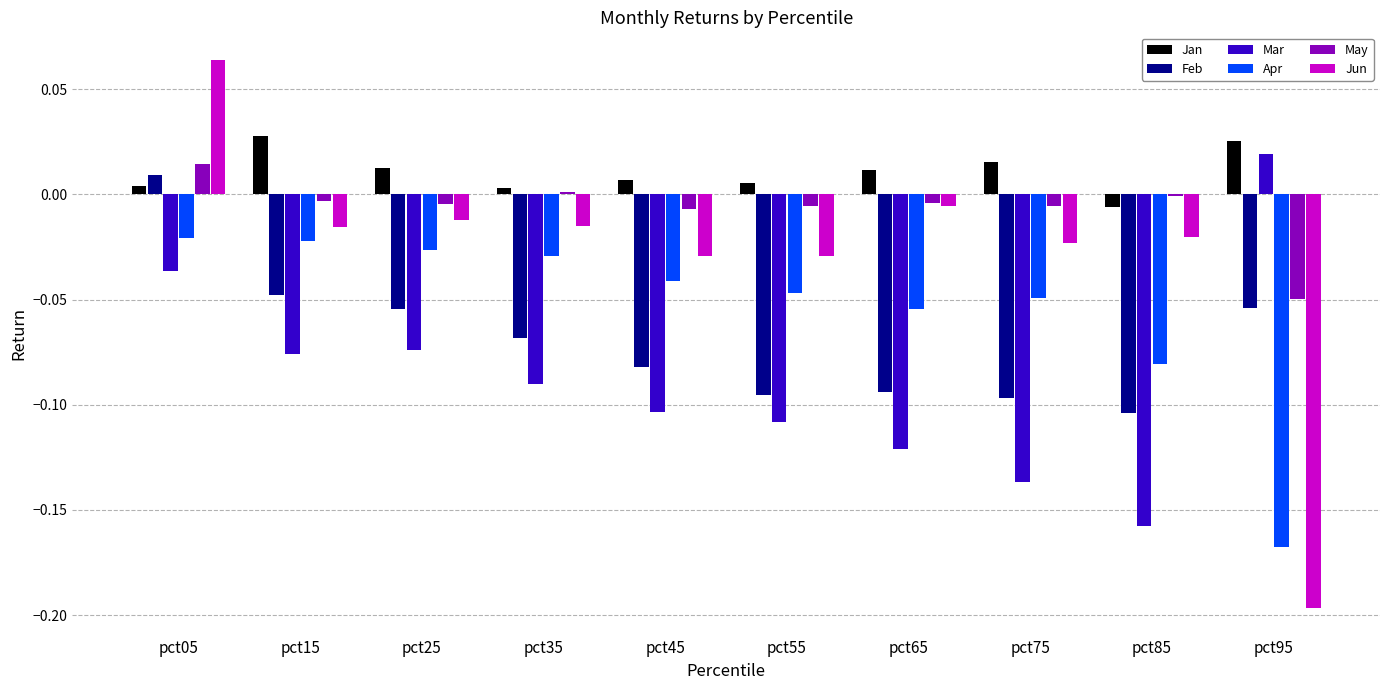

Which series changed the most between pct05 and pct75?

Feb